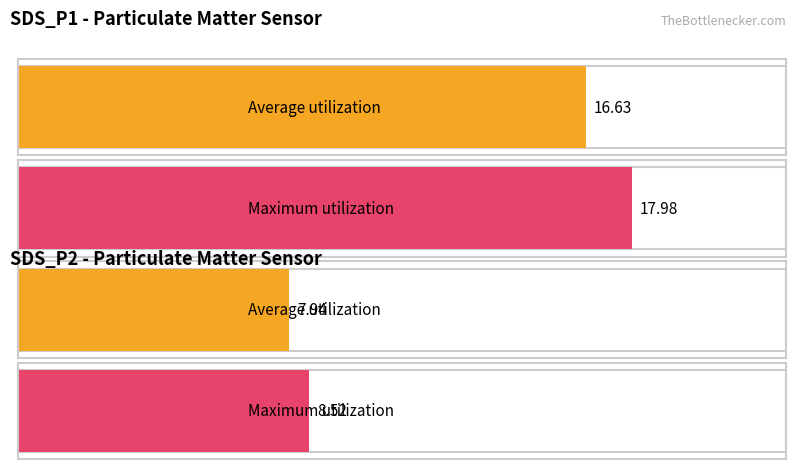

Which series changed the most between SDS_P1 and SDS_P2?

Maximum utilization